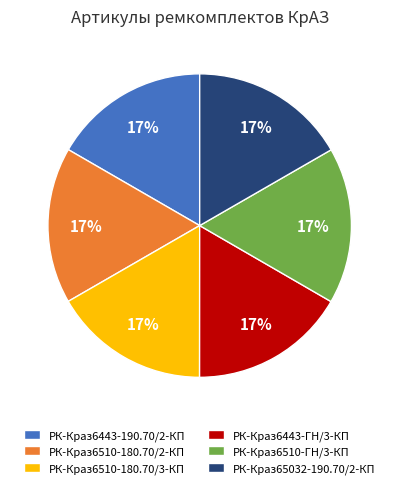

Does РК-Краз6510-ГН/3-КП represent more than half of the total?

No